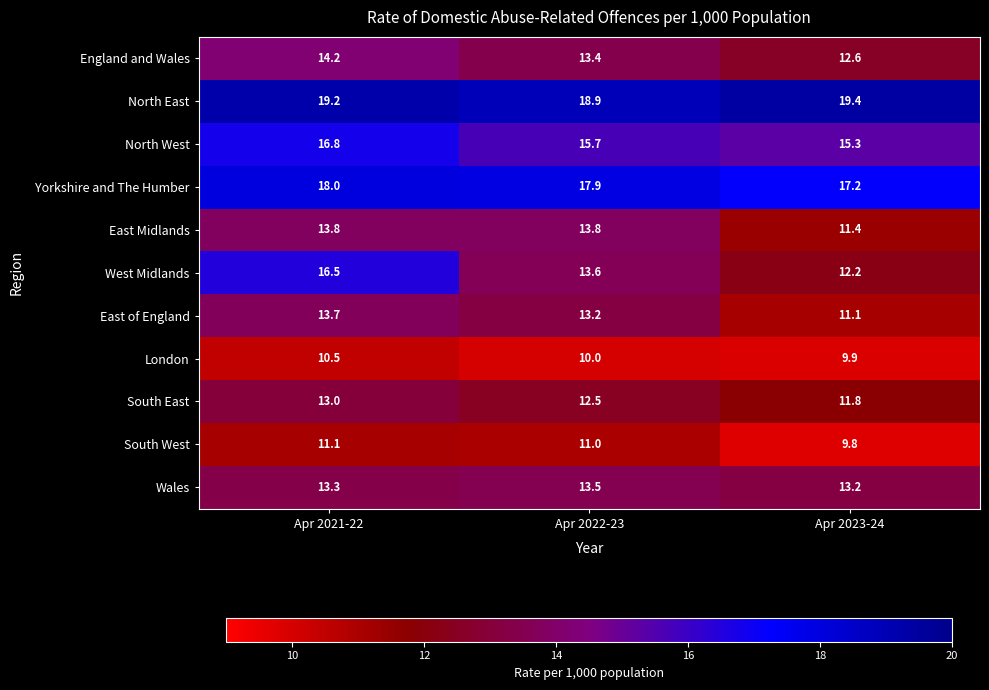

Is the value of England and Wales at Apr 2021-22 greater than the value of North West at Apr 2023-24?

No